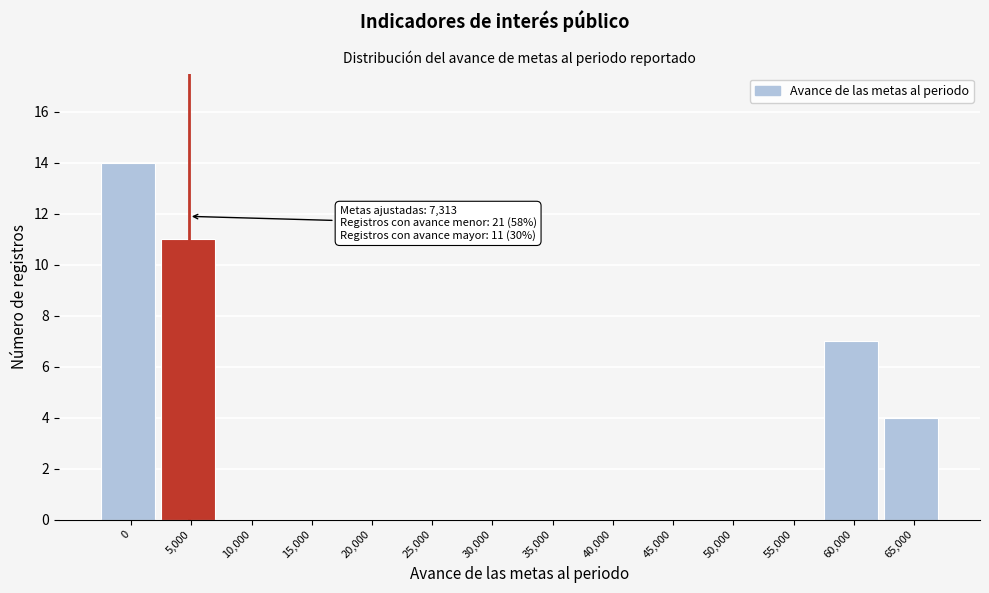

Reading right to left, list all the values displayed in this chart.

65,000=4	60,000=7	55,000=0	50,000=0	45,000=0	40,000=0	35,000=0	30,000=0	25,000=0	20,000=0	15,000=0	10,000=0	5,000=11	0=14